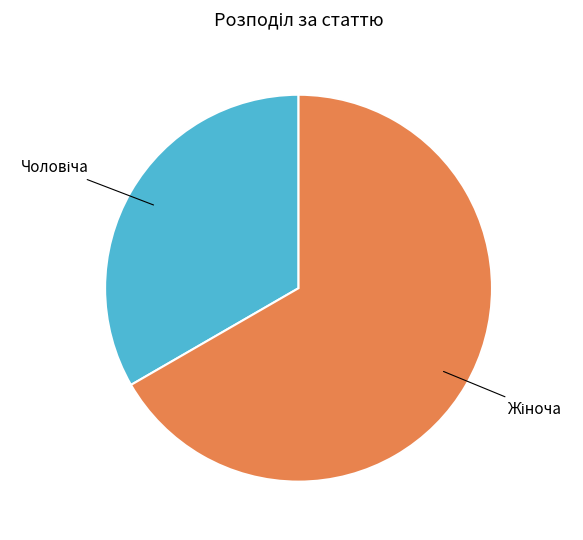

Is there any slice that represents more than half of the pie?

Yes